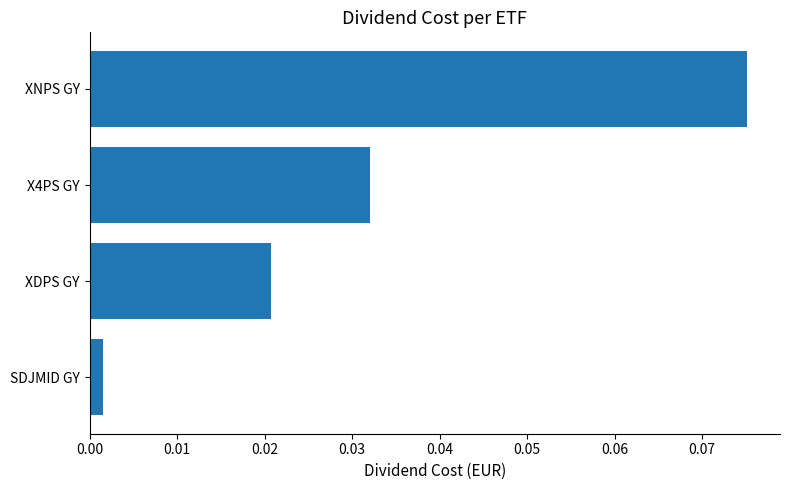

At which label is the value closest to 0?

SDJMID GY